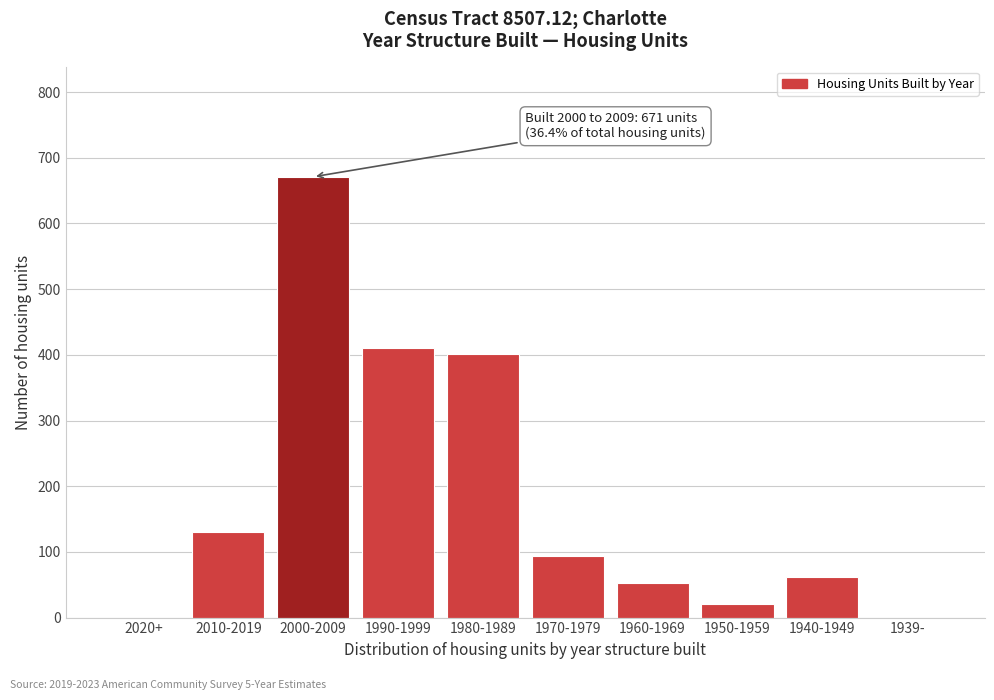

Reading right to left, transcribe all the data shown in this chart.

1939-=0	1940-1949=62	1950-1959=20	1960-1969=53	1970-1979=93	1980-1989=402	1990-1999=411	2000-2009=671	2010-2019=130	2020+=0